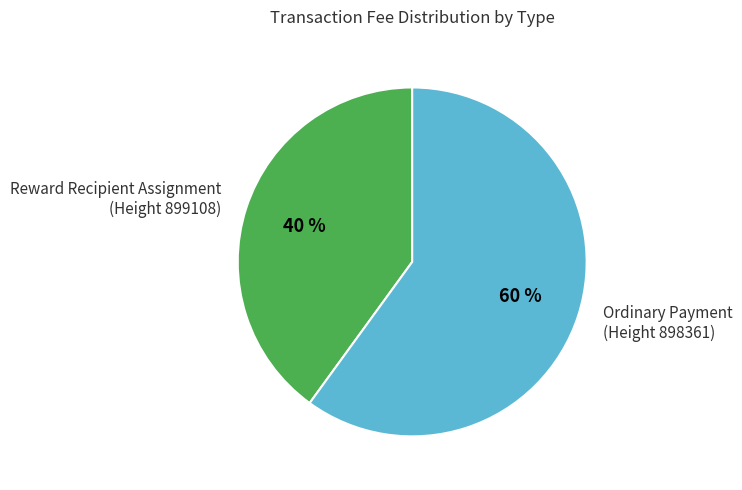

Is it true that Reward Recipient Assignment (Height 899108) is 40% of the pie?

True